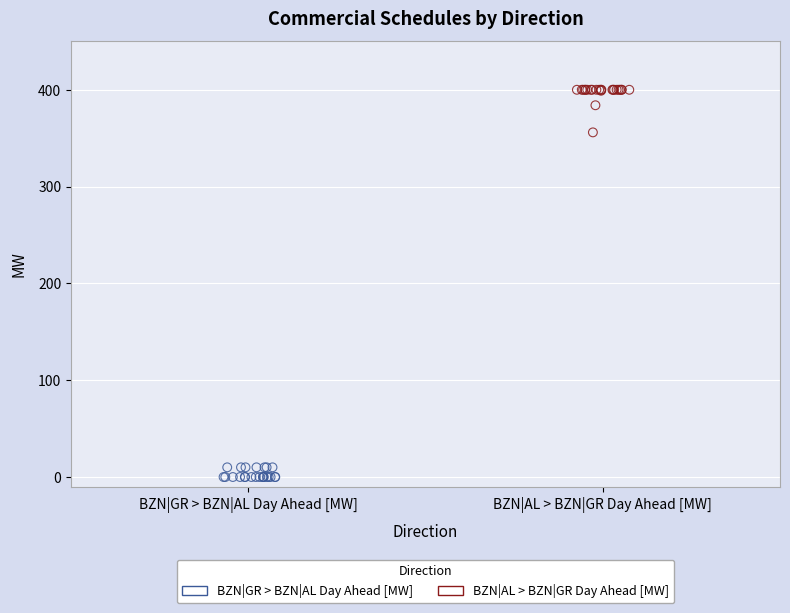

What are all the series names shown in the legend?

BZN|GR > BZN|AL Day Ahead [MW], BZN|AL > BZN|GR Day Ahead [MW]